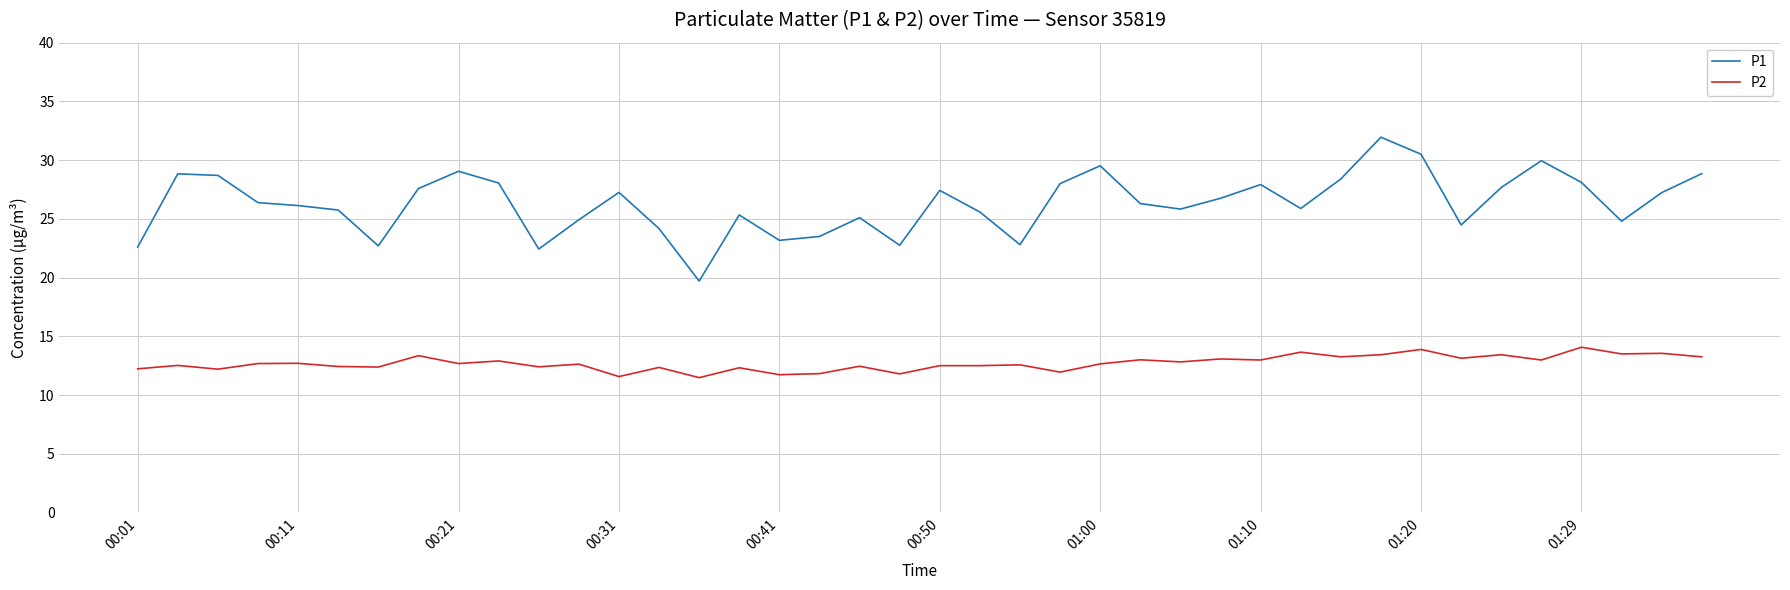

What is the minimum value shown in the chart?

11.5